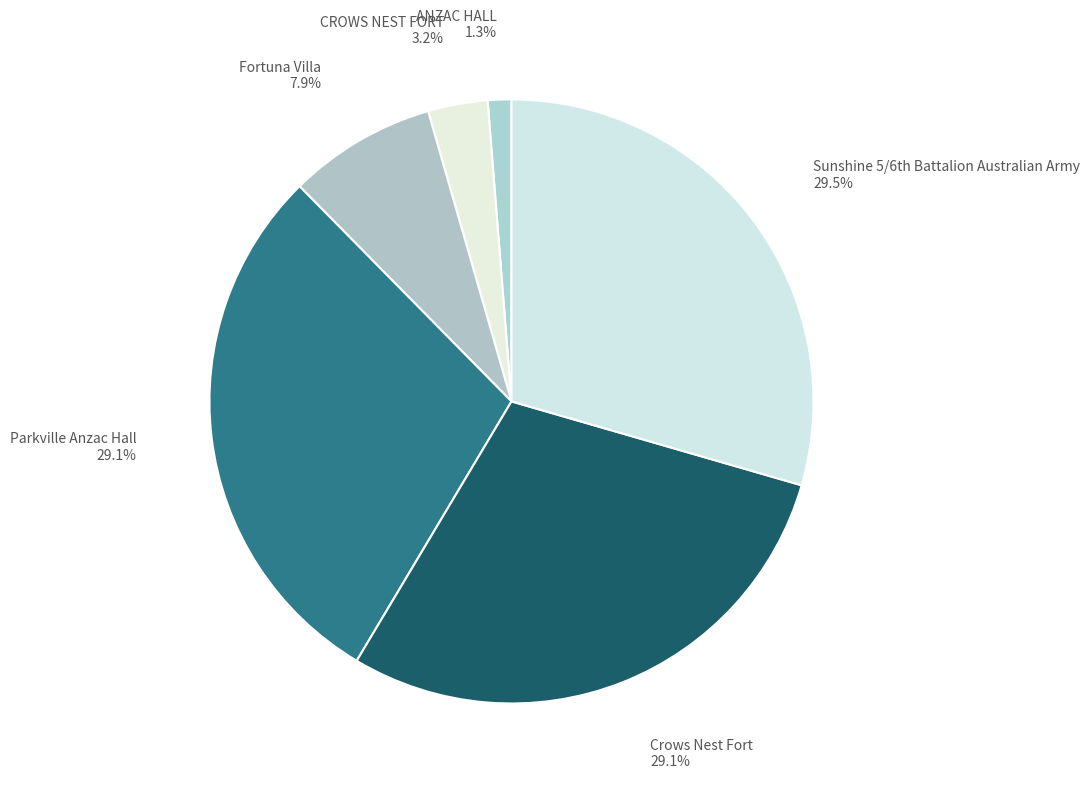

Which category has the smallest portion of the pie?

ANZAC HALL